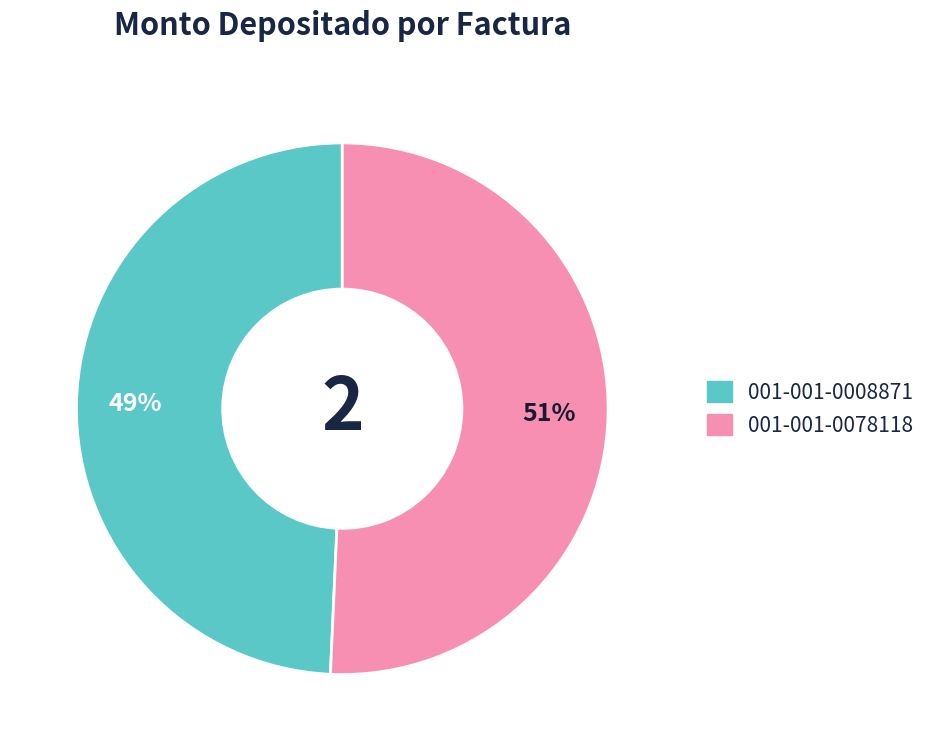

Which category has the biggest portion of the pie?

001-001-0078118